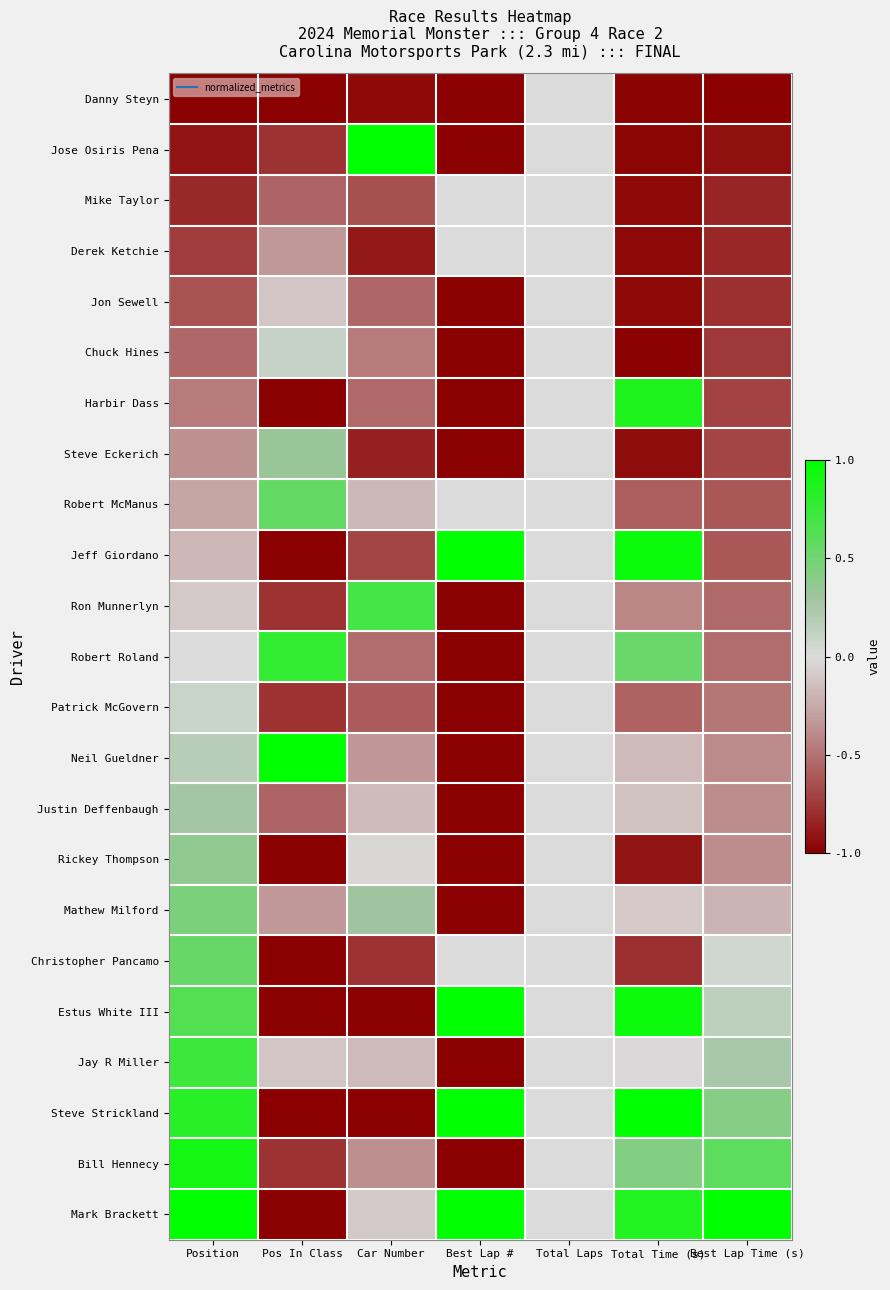

Reading left to right, list all the values displayed in this chart.

Danny Steyn: Position=-1.0	Pos In Class=-1.0	Car Number=-0.9	Best Lap #=-1.0	Total Laps=0.0	Total Time (s)=-1.0	Best Lap Time (s)=-1.0
Jose Osiris Pena: Position=-0.9	Pos In Class=-0.8	Car Number=1.0	Best Lap #=-1.0	Total Laps=0.0	Total Time (s)=-1.0	Best Lap Time (s)=-0.9
Mike Taylor: Position=-0.8	Pos In Class=-0.6	Car Number=-0.6	Best Lap #=0.0	Total Laps=0.0	Total Time (s)=-1.0	Best Lap Time (s)=-0.8
Derek Ketchie: Position=-0.7	Pos In Class=-0.3	Car Number=-0.9	Best Lap #=0.0	Total Laps=0.0	Total Time (s)=-1.0	Best Lap Time (s)=-0.8
Jon Sewell: Position=-0.6	Pos In Class=-0.1	Car Number=-0.5	Best Lap #=-1.0	Total Laps=0.0	Total Time (s)=-1.0	Best Lap Time (s)=-0.8
Chuck Hines: Position=-0.5	Pos In Class=0.1	Car Number=-0.5	Best Lap #=-1.0	Total Laps=0.0	Total Time (s)=-1.0	Best Lap Time (s)=-0.7
Harbir Dass: Position=-0.5	Pos In Class=-1.0	Car Number=-0.5	Best Lap #=-1.0	Total Laps=0.0	Total Time (s)=0.9	Best Lap Time (s)=-0.7
Steve Eckerich: Position=-0.4	Pos In Class=0.3	Car Number=-0.9	Best Lap #=-1.0	Total Laps=0.0	Total Time (s)=-0.9	Best Lap Time (s)=-0.7
Robert McManus: Position=-0.3	Pos In Class=0.6	Car Number=-0.2	Best Lap #=0.0	Total Laps=0.0	Total Time (s)=-0.6	Best Lap Time (s)=-0.6
Jeff Giordano: Position=-0.2	Pos In Class=-1.0	Car Number=-0.7	Best Lap #=1.0	Total Laps=0.0	Total Time (s)=0.9	Best Lap Time (s)=-0.6
Ron Munnerlyn: Position=-0.1	Pos In Class=-0.8	Car Number=0.7	Best Lap #=-1.0	Total Laps=0.0	Total Time (s)=-0.4	Best Lap Time (s)=-0.5
Robert Roland: Position=0.0	Pos In Class=0.8	Car Number=-0.5	Best Lap #=-1.0	Total Laps=0.0	Total Time (s)=0.5	Best Lap Time (s)=-0.5
Patrick McGovern: Position=0.1	Pos In Class=-0.8	Car Number=-0.6	Best Lap #=-1.0	Total Laps=0.0	Total Time (s)=-0.6	Best Lap Time (s)=-0.5
Neil Gueldner: Position=0.2	Pos In Class=1.0	Car Number=-0.3	Best Lap #=-1.0	Total Laps=0.0	Total Time (s)=-0.2	Best Lap Time (s)=-0.4
Justin Deffenbaugh: Position=0.3	Pos In Class=-0.6	Car Number=-0.2	Best Lap #=-1.0	Total Laps=0.0	Total Time (s)=-0.1	Best Lap Time (s)=-0.4
Rickey Thompson: Position=0.4	Pos In Class=-1.0	Car Number=-0.0	Best Lap #=-1.0	Total Laps=0.0	Total Time (s)=-0.9	Best Lap Time (s)=-0.4
Mathew Milford: Position=0.5	Pos In Class=-0.3	Car Number=0.3	Best Lap #=-1.0	Total Laps=0.0	Total Time (s)=-0.1	Best Lap Time (s)=-0.2
Christopher Pancamo: Position=0.5	Pos In Class=-1.0	Car Number=-0.8	Best Lap #=0.0	Total Laps=0.0	Total Time (s)=-0.8	Best Lap Time (s)=0.1
Estus White III: Position=0.6	Pos In Class=-1.0	Car Number=-1.0	Best Lap #=1.0	Total Laps=0.0	Total Time (s)=0.9	Best Lap Time (s)=0.2
Jay R Miller: Position=0.7	Pos In Class=-0.1	Car Number=-0.2	Best Lap #=-1.0	Total Laps=0.0	Total Time (s)=-0.0	Best Lap Time (s)=0.3
Steve Strickland: Position=0.8	Pos In Class=-1.0	Car Number=-1.0	Best Lap #=1.0	Total Laps=0.0	Total Time (s)=1.0	Best Lap Time (s)=0.4
Bill Hennecy: Position=0.9	Pos In Class=-0.8	Car Number=-0.4	Best Lap #=-1.0	Total Laps=0.0	Total Time (s)=0.4	Best Lap Time (s)=0.6
Mark Brackett: Position=1.0	Pos In Class=-1.0	Car Number=-0.1	Best Lap #=1.0	Total Laps=0.0	Total Time (s)=0.9	Best Lap Time (s)=1.0